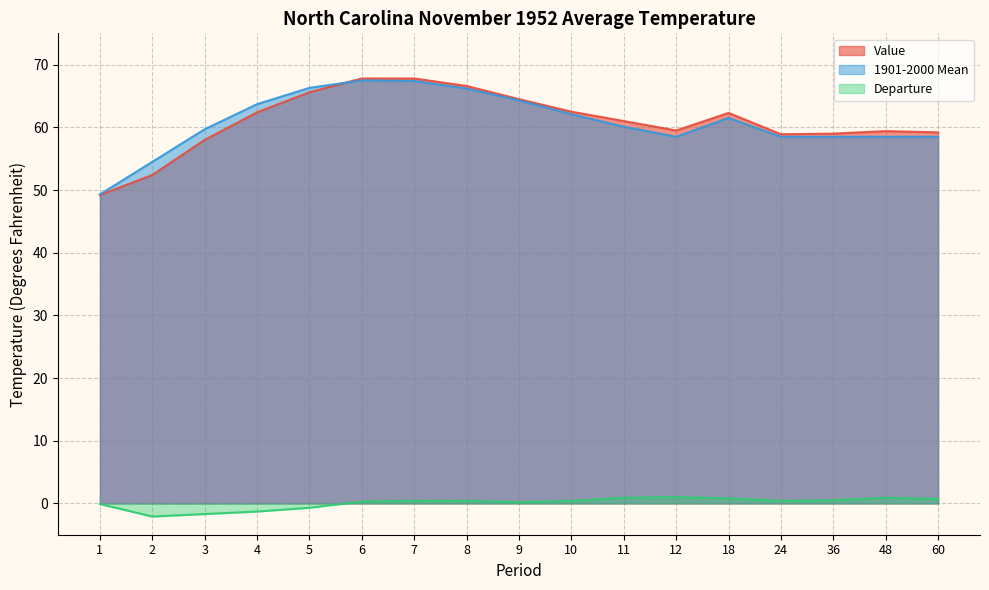

What is the value of the 1901-2000 Mean point at the 11th from the left?

60.1